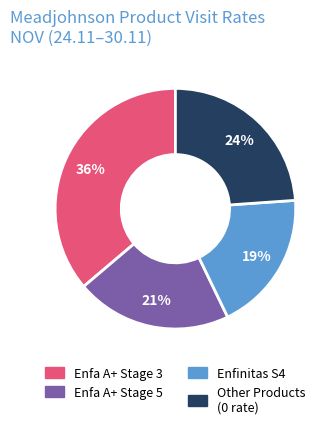

Does any single category account for the majority?

No